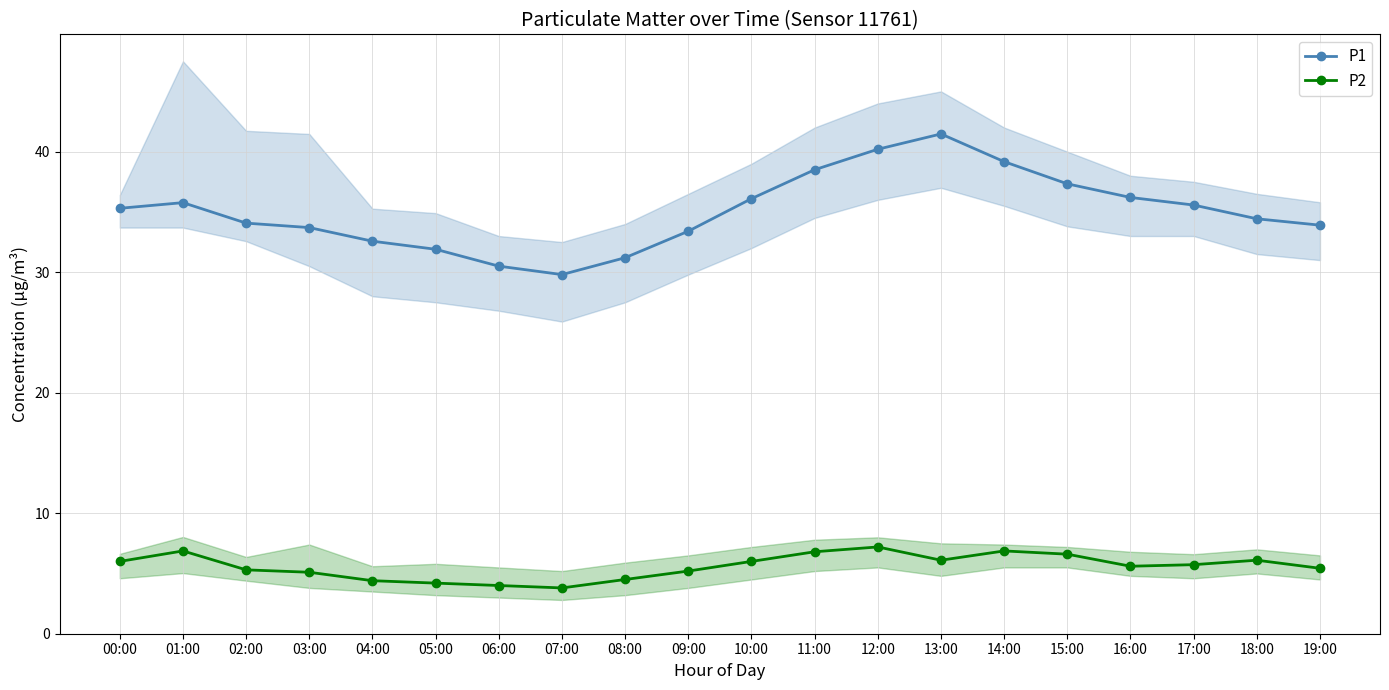

True or false: P2 has more than 2 points higher than both neighbors.

True